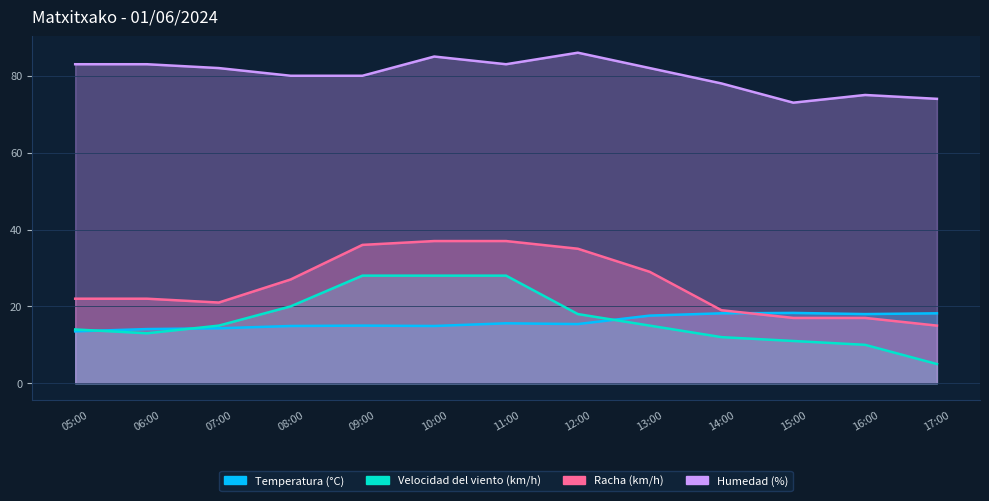

Between 11:00 and 06:00, which is larger?

11:00